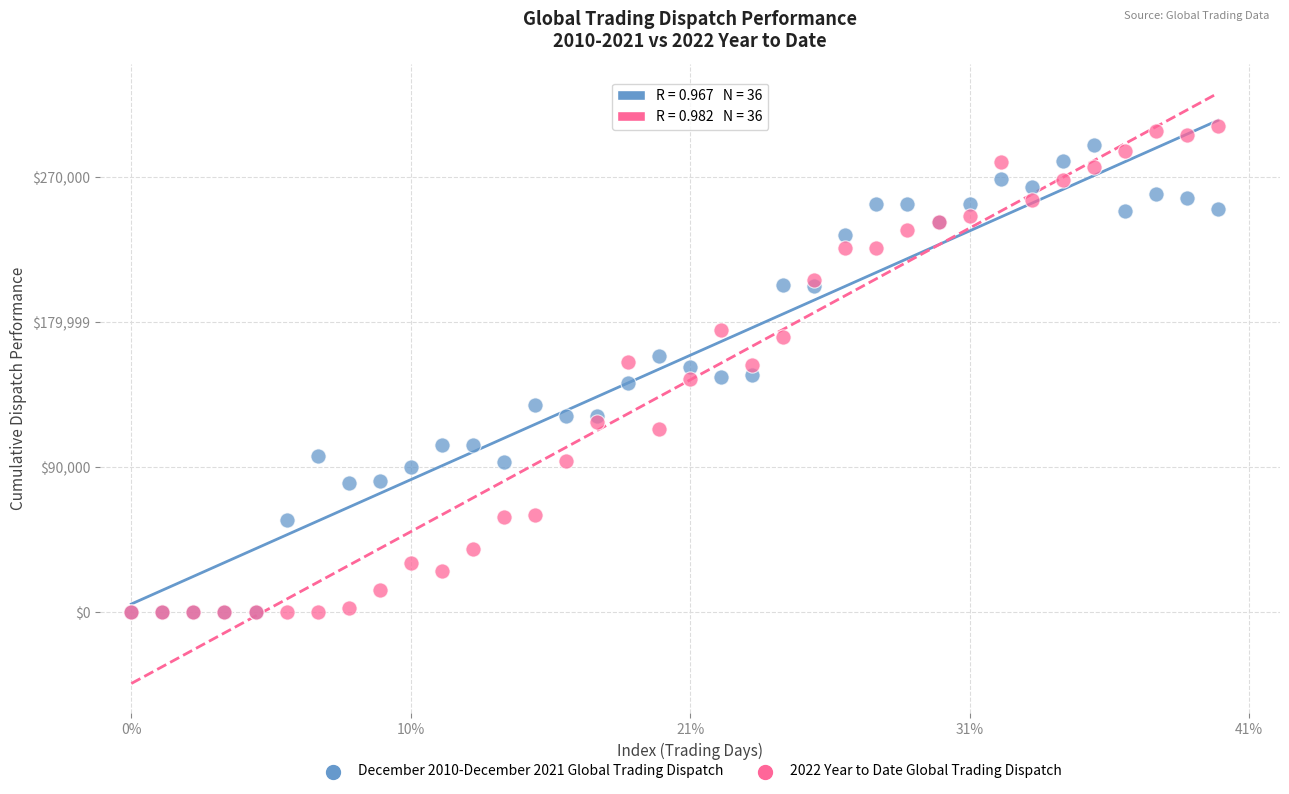

What are all the series names shown in the legend?

December 2010-December 2021 Global Trading Dispatch, 2022 Year to Date Global Trading Dispatch